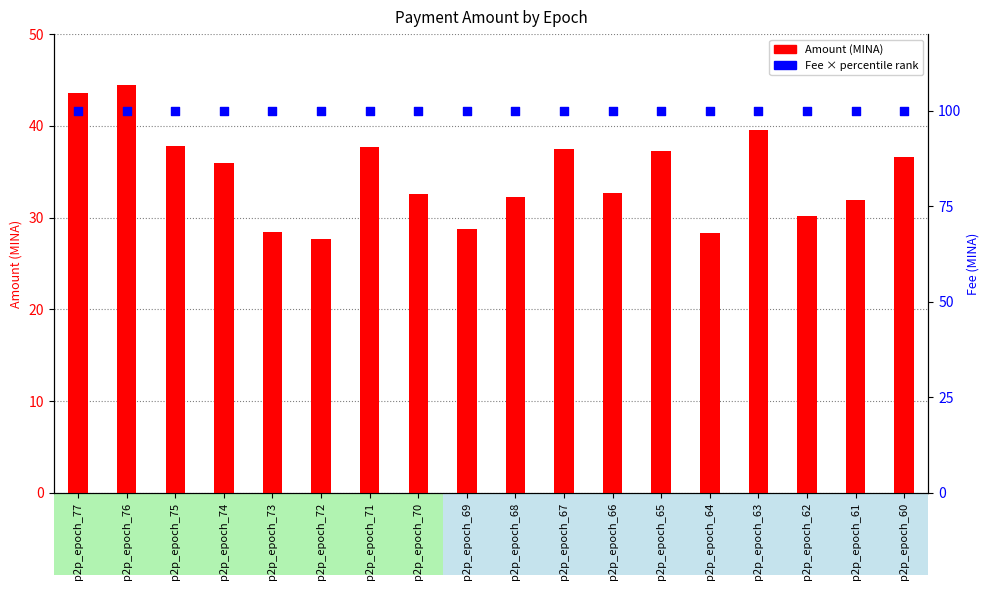

Which series has the largest total across all categories?

Fee